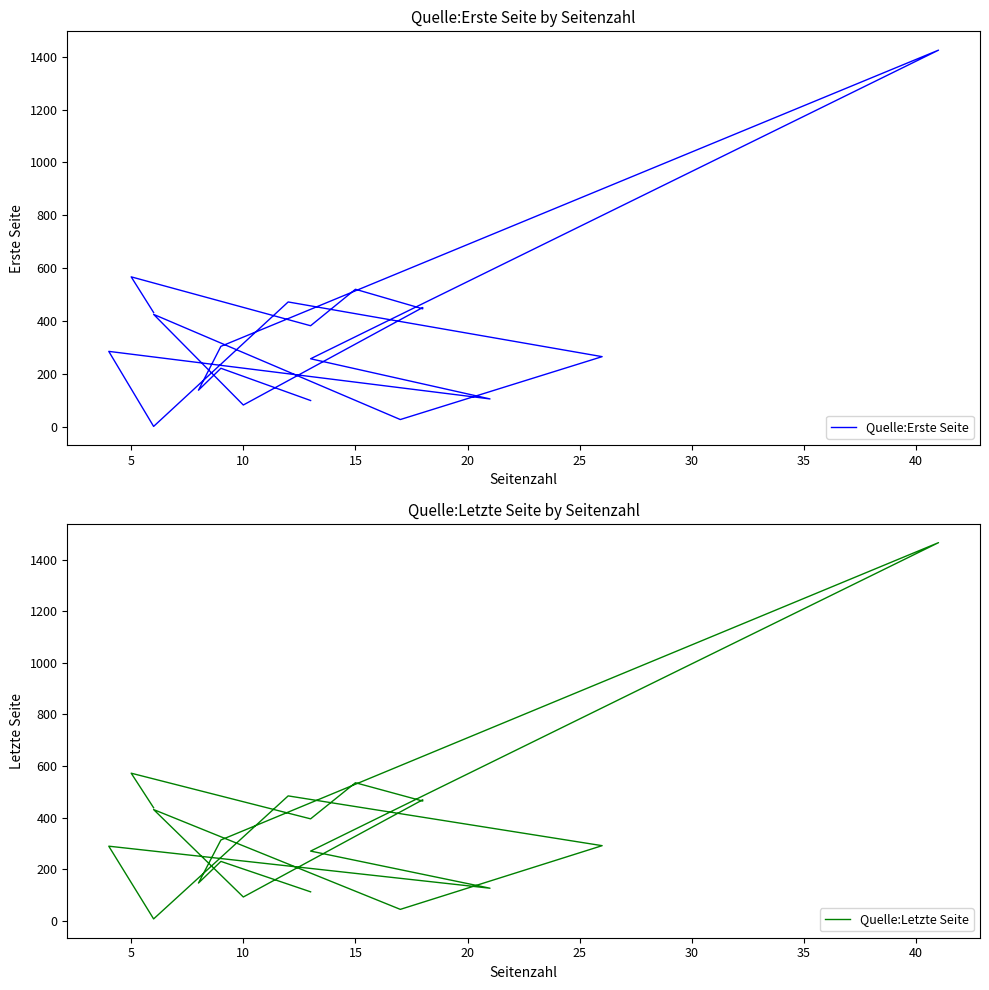

Reading right to left, what are all the values shown in this chart?

Quelle:Erste Seite: 99	221	138	304	1425	257	105	285	1	472	265	27	425	82	451	446	520	382	567	432
Quelle:Letzte Seite: 112	230	146	313	1466	270	126	289	7	484	291	44	431	92	469	464	535	395	572	438